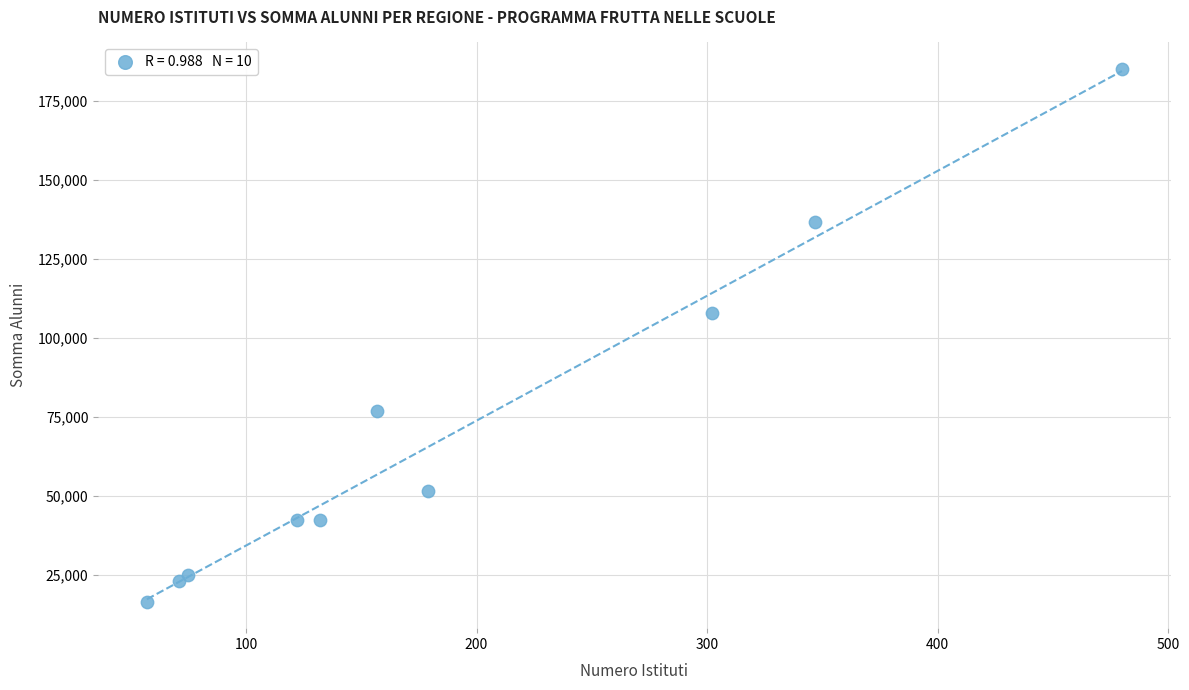

What Y value in the scatter plot is closest to 100719?

107656